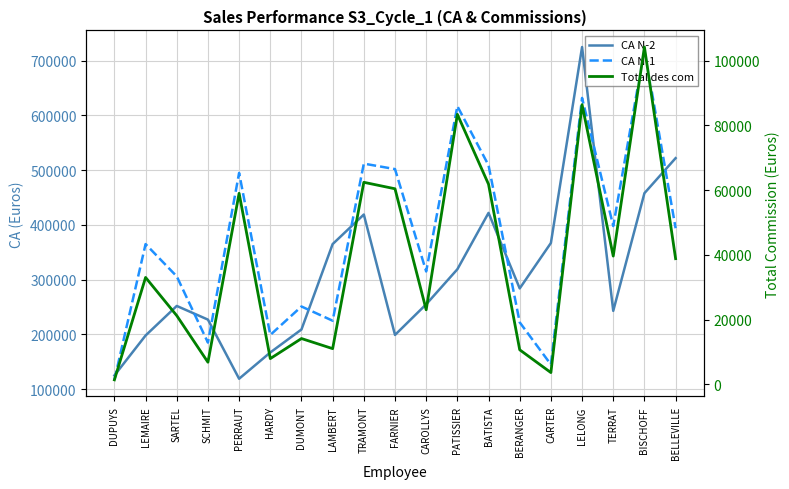

True or false: CA N-1 has more than 1 points higher than both neighbors.

True